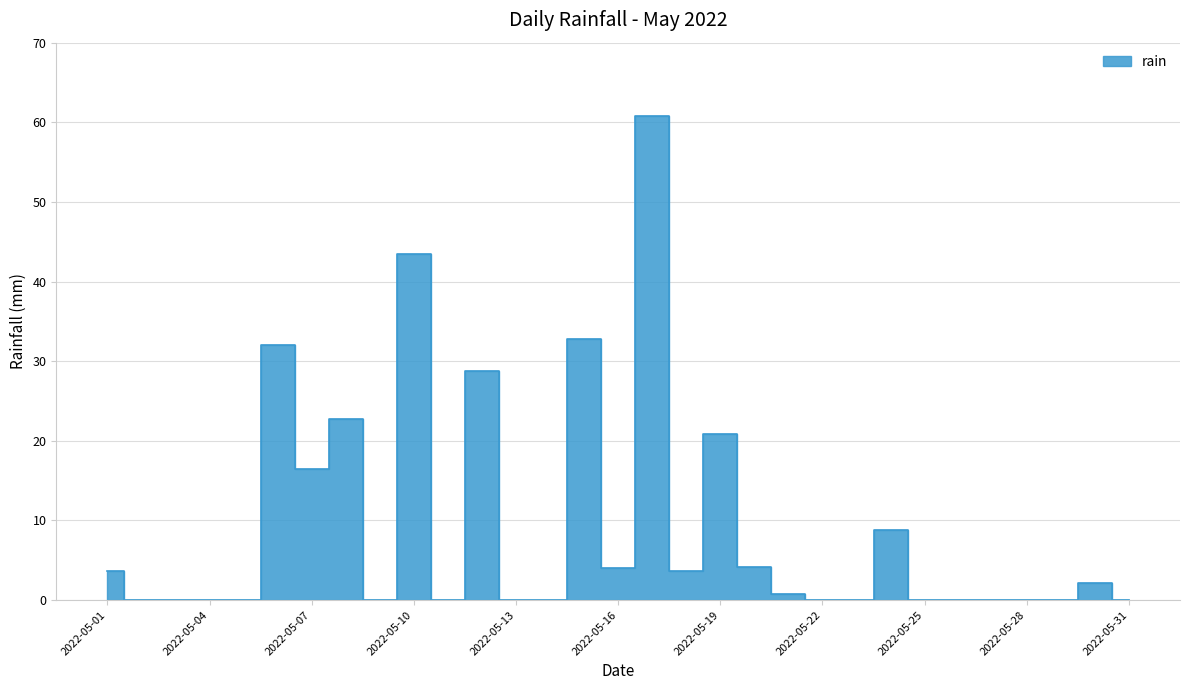

Reading left to right, extract all data points from this chart.

3.6	0.0	0.0	0.0	0.0	32.0	16.4	22.8	0.0	43.4	0.0	28.8	0.0	0.0	32.8	4.0	60.8	3.6	20.8	4.2	0.8	0.0	0.0	8.8	0.0	0.0	0.0	0.0	0.0	2.2	0.0